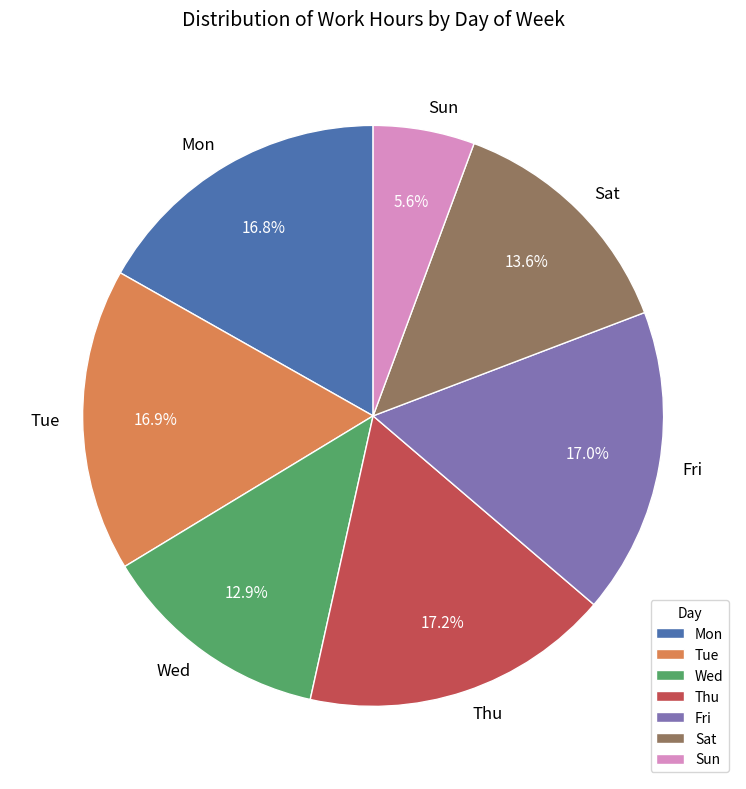

To the nearest percent, what is the combined percentage of Thu and Tue?

34%